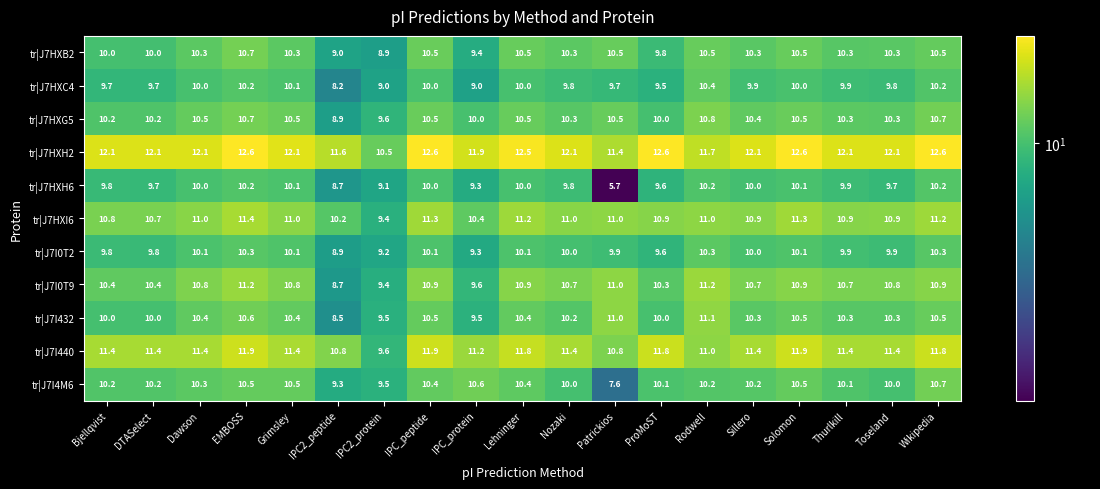

What is the maximum value shown in the chart?

12.6